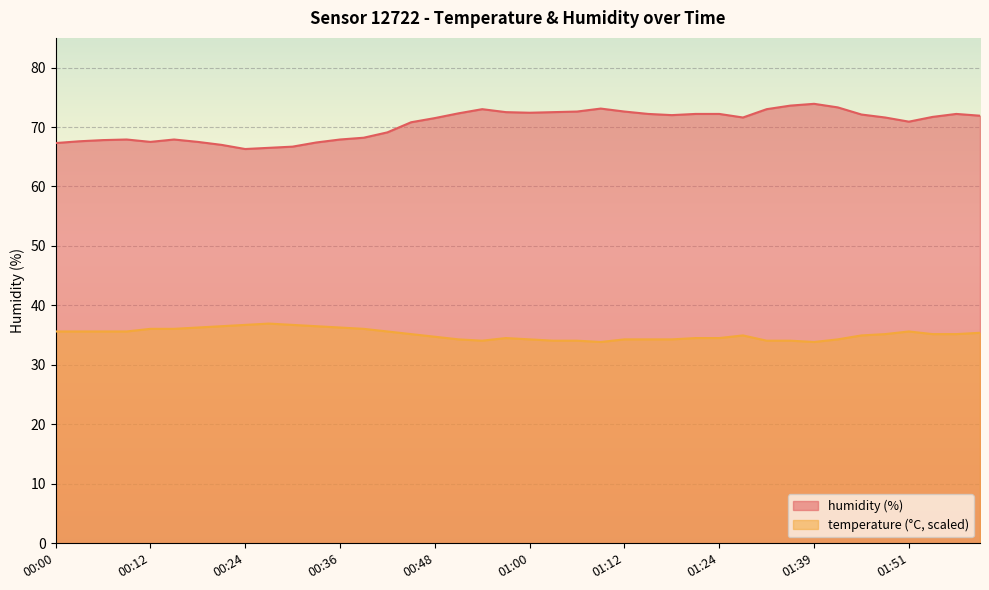

How many data points does each series have?

40